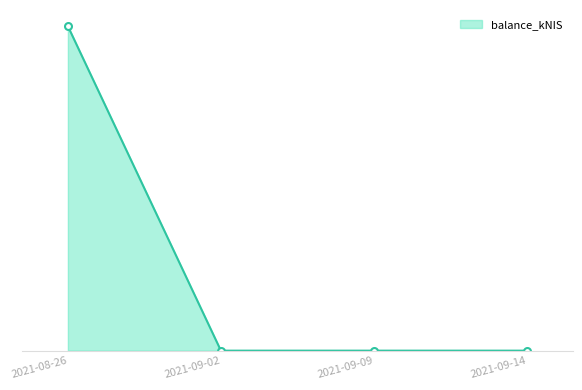

Is this an area chart (filled region under the line)?

Yes